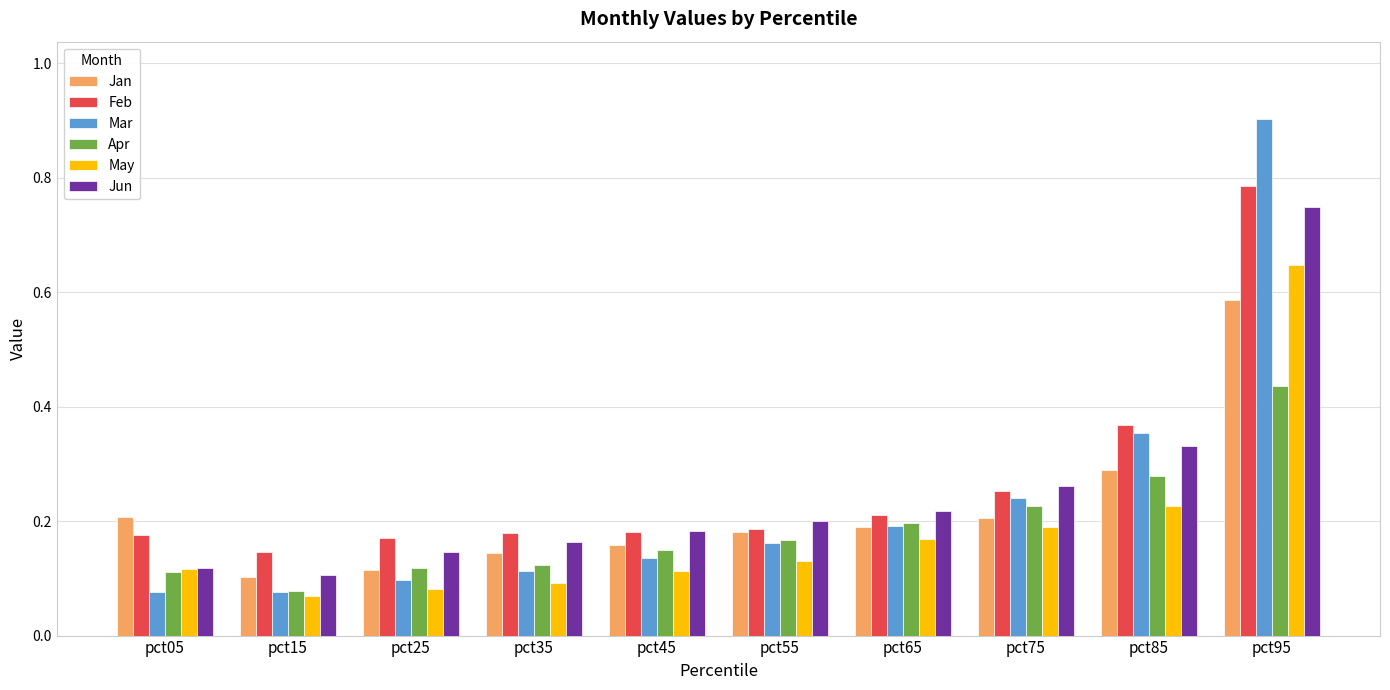

Which series has the largest total across all categories?

Feb